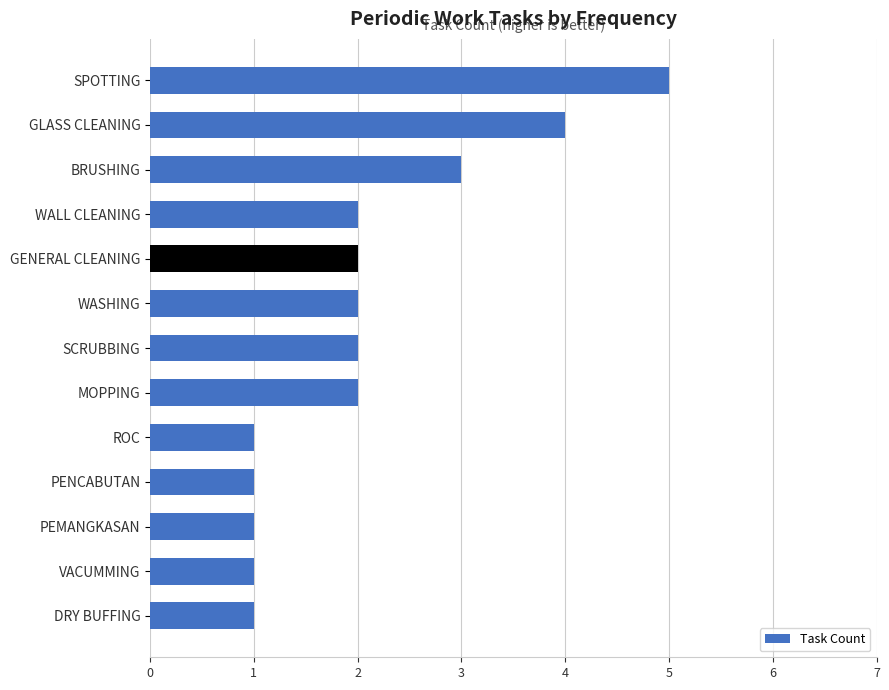

Does the chart contain any negative values?

No